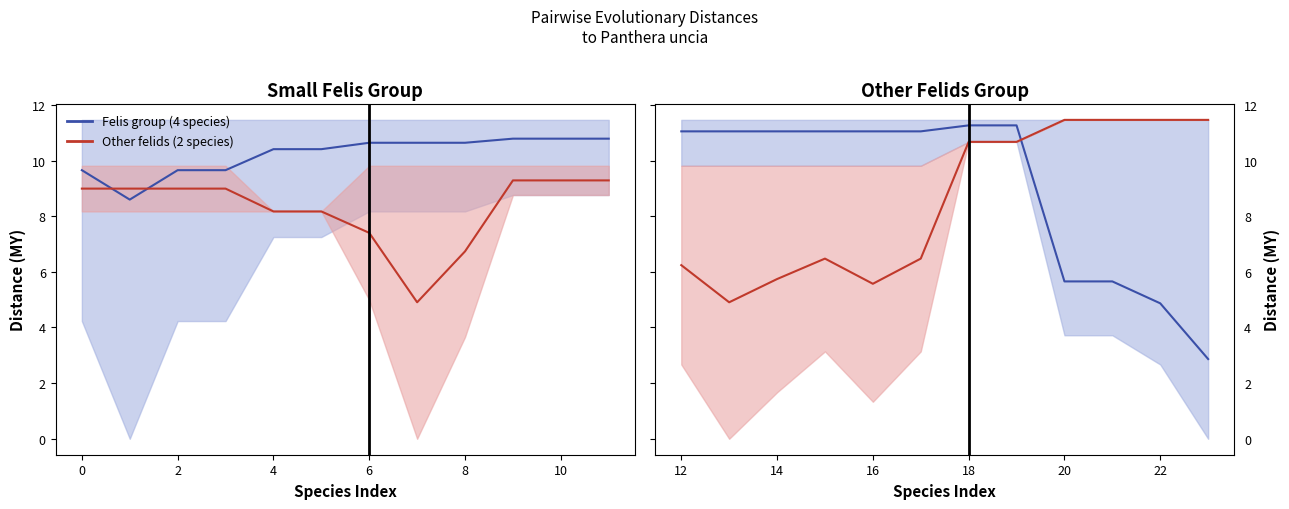

Between 16 and 18, which series saw the biggest shift?

Other felids (2 species)